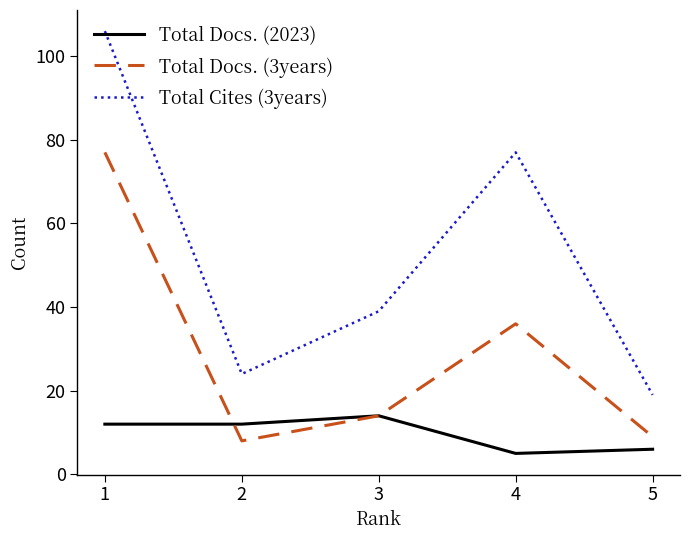

True or false: Total Cites (3years) and Total Docs. (3years) intersect in this chart.

False